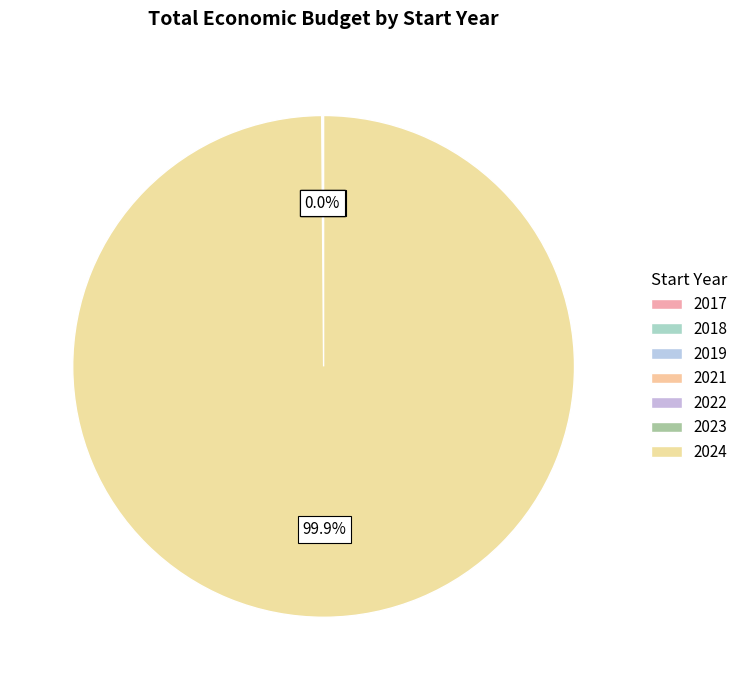

What portion of the pie excludes 2022?

100.0%